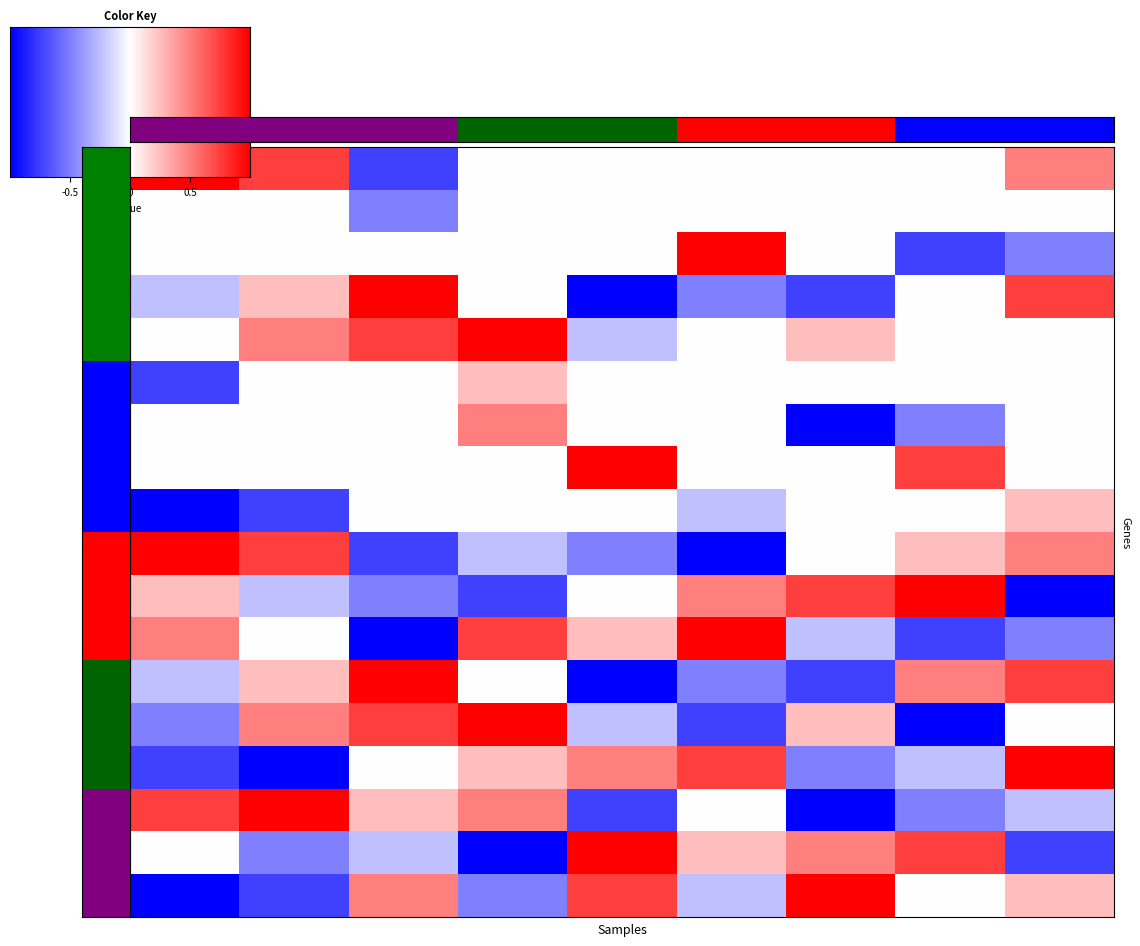

How many data points in Row18 are less than 0?

4